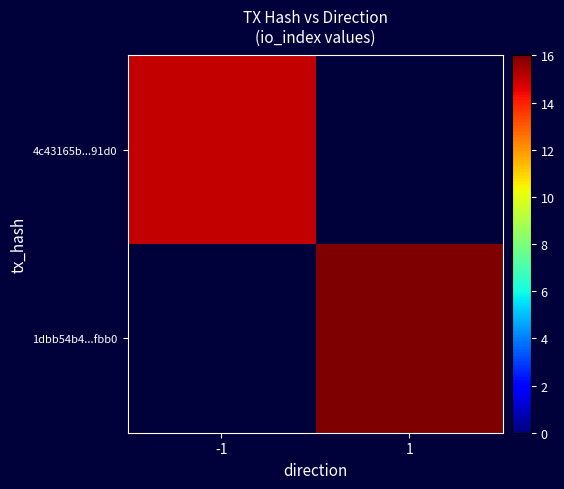

Rank the series at 1 from highest to lowest value.

1dbb54b4...fbb0, 4c43165b...91d0